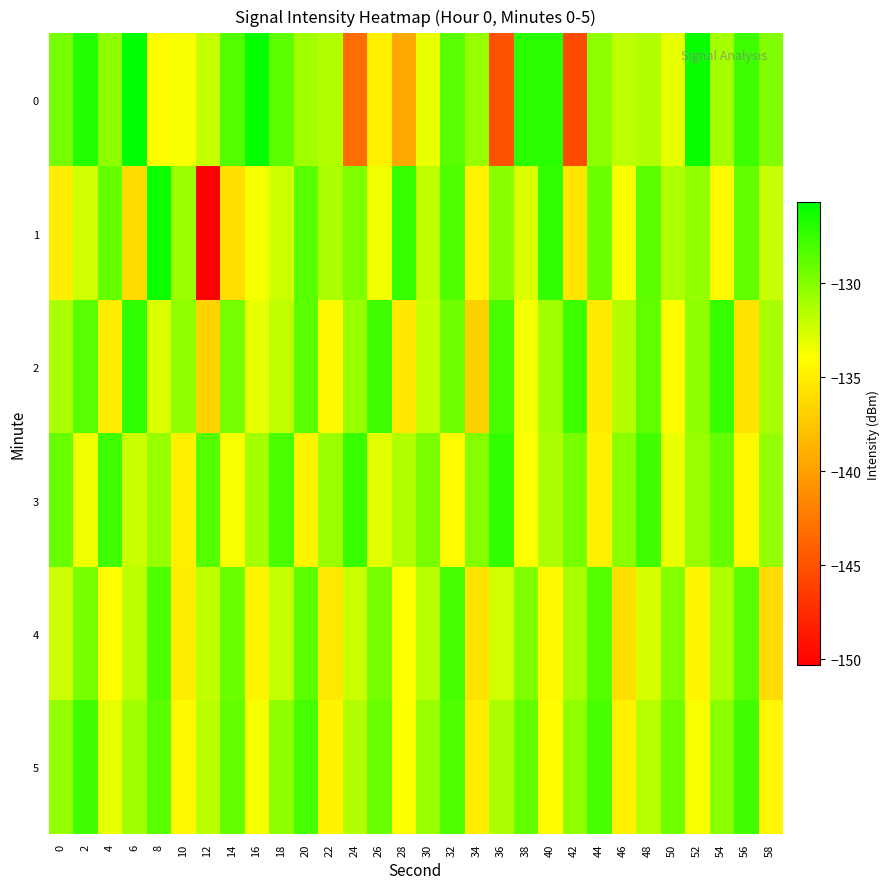

Which has a higher value, 26 or 40?

40